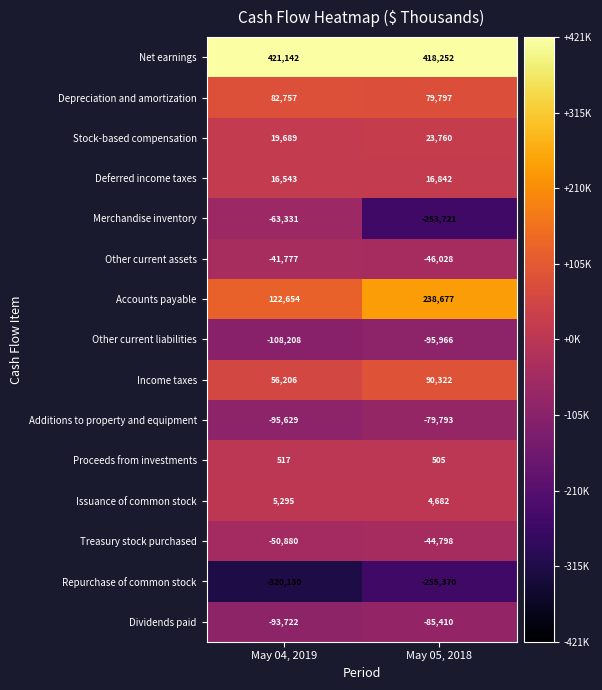

True or false: Accounts payable has a value of 151963 at May 05, 2018.

False